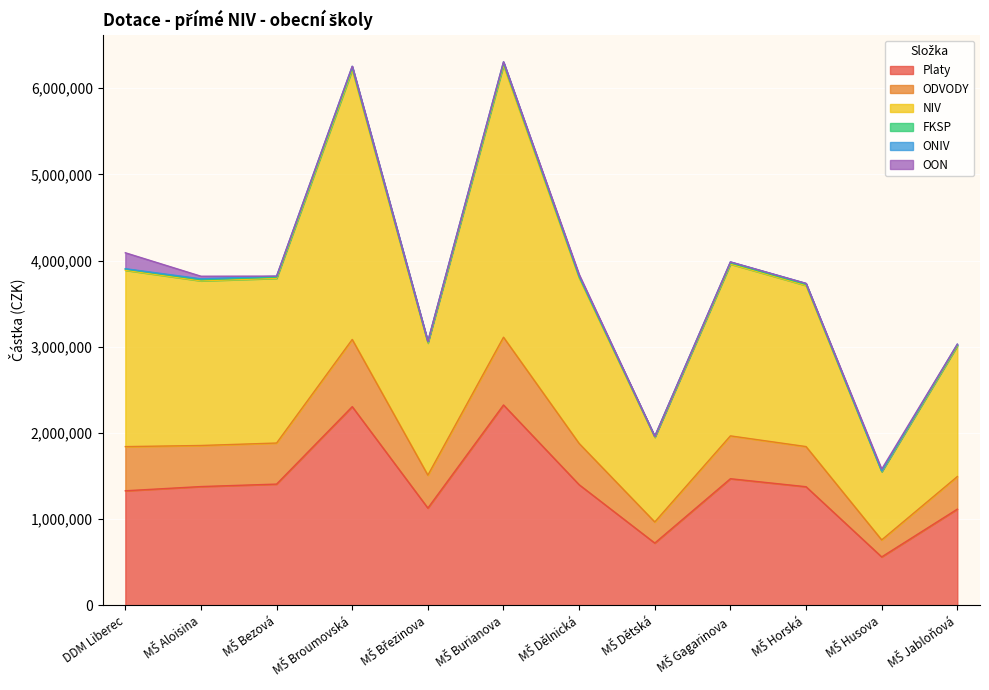

What is the label of the 4th point from the left?

MŠ Broumovská